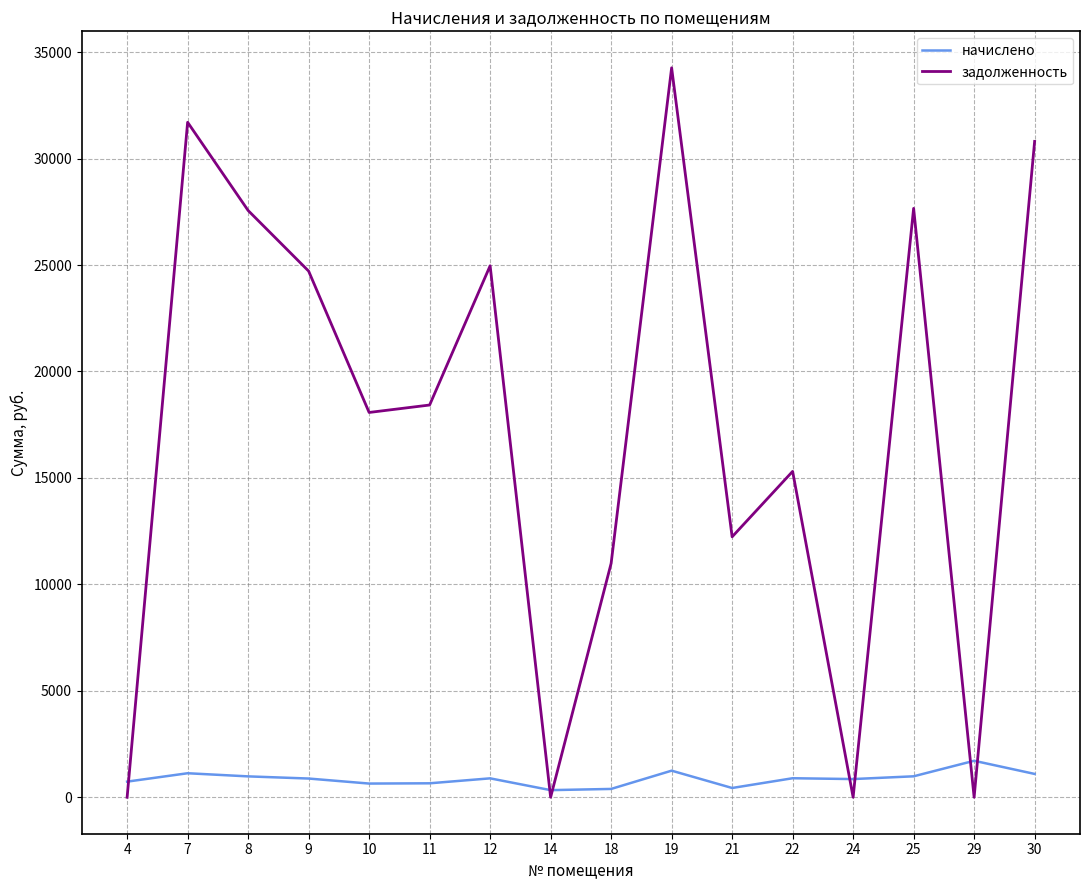

Rank the series at 24 from highest to lowest value.

начислено, задолженность